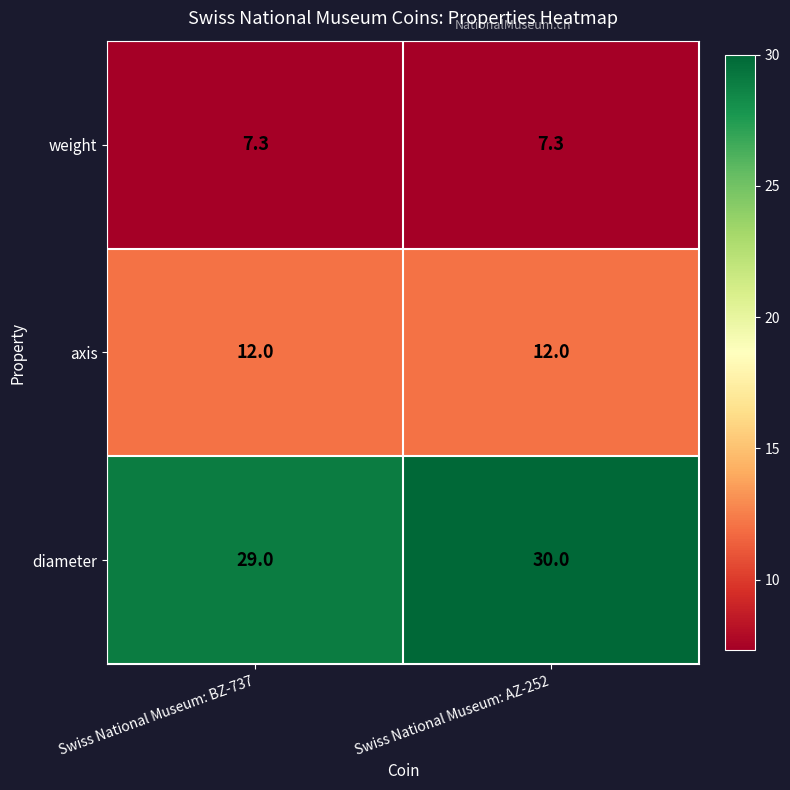

At Swiss National Museum: AZ-252, list the series in order from largest to smallest.

diameter, axis, weight